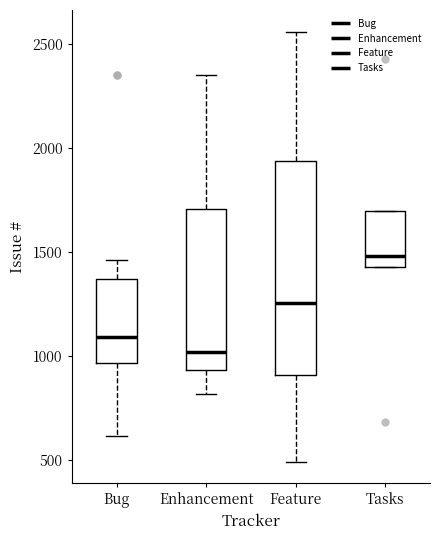

Where does the lower whisker of the box for Bug end on the y-axis? The values are not printed on the chart, so give them approximately, as read against the axis.

600